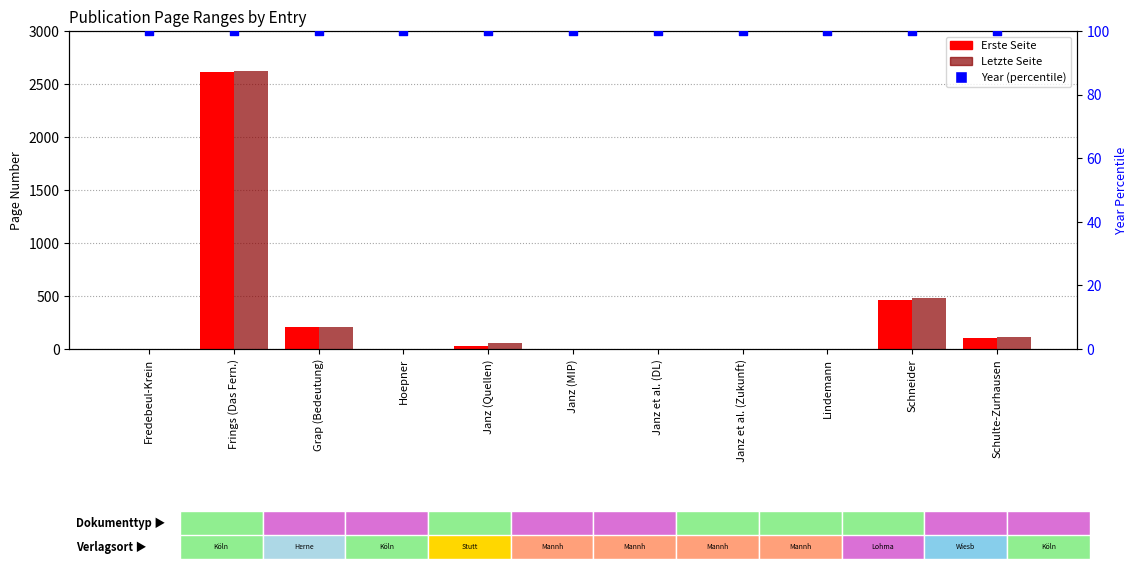

Which series has the widest spread of Y values?

Letzte Seite